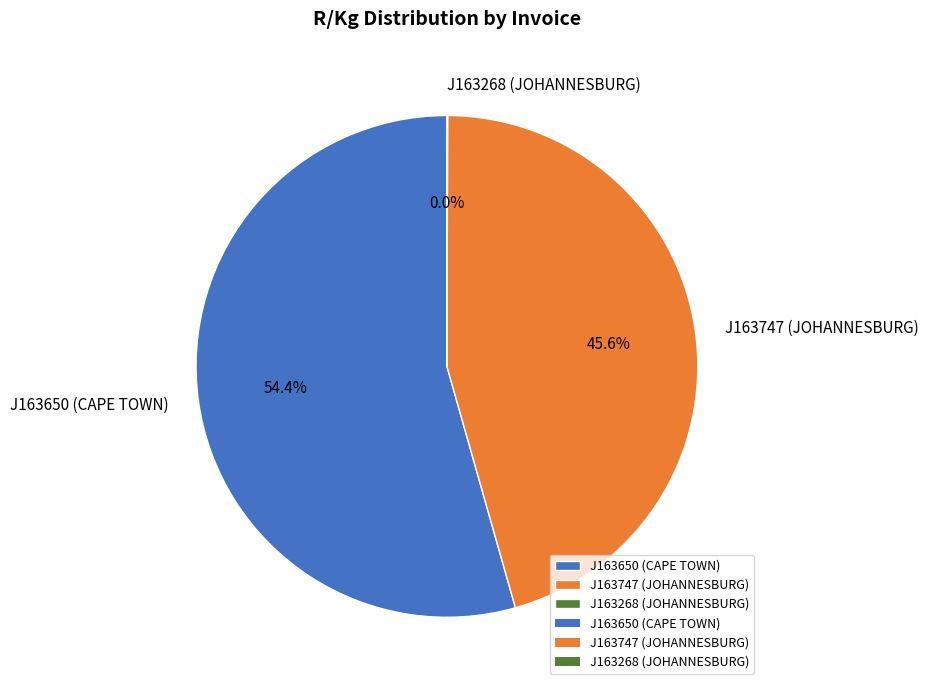

The J163747 (JOHANNESBURG) slice represents 46% of the pie. True or false?

True